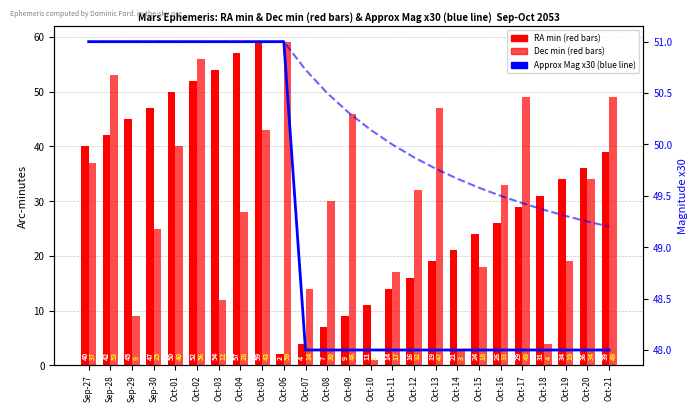

Reading left to right, list all the values displayed in this chart.

RA min: Sep-27=40.0	Sep-28=42.0	Sep-29=45.0	Sep-30=47.0	Oct-01=50.0	Oct-02=52.0	Oct-03=54.0	Oct-04=57.0	Oct-05=59.0	Oct-06=2.0	Oct-07=4.0	Oct-08=7.0	Oct-09=9.0	Oct-10=11.0	Oct-11=14.0	Oct-12=16.0	Oct-13=19.0	Oct-14=21.0	Oct-15=24.0	Oct-16=26.0	Oct-17=29.0	Oct-18=31.0	Oct-19=34.0	Oct-20=36.0	Oct-21=39.0
Dec min: Sep-27=37.0	Sep-28=53.0	Sep-29=9.0	Sep-30=25.0	Oct-01=40.0	Oct-02=56.0	Oct-03=12.0	Oct-04=28.0	Oct-05=43.0	Oct-06=59.0	Oct-07=14.0	Oct-08=30.0	Oct-09=46.0	Oct-10=1.0	Oct-11=17.0	Oct-12=32.0	Oct-13=47.0	Oct-14=3.0	Oct-15=18.0	Oct-16=33.0	Oct-17=49.0	Oct-18=4.0	Oct-19=19.0	Oct-20=34.0	Oct-21=49.0
Approx Mag x30: Sep-27=51.0	Sep-28=51.0	Sep-29=51.0	Sep-30=51.0	Oct-01=51.0	Oct-02=51.0	Oct-03=51.0	Oct-04=51.0	Oct-05=51.0	Oct-06=51.0	Oct-07=48.0	Oct-08=48.0	Oct-09=48.0	Oct-10=48.0	Oct-11=48.0	Oct-12=48.0	Oct-13=48.0	Oct-14=48.0	Oct-15=48.0	Oct-16=48.0	Oct-17=48.0	Oct-18=48.0	Oct-19=48.0	Oct-20=48.0	Oct-21=48.0
Running Avg Mag x30: Sep-27=51.0	Sep-28=51.0	Sep-29=51.0	Sep-30=51.0	Oct-01=51.0	Oct-02=51.0	Oct-03=51.0	Oct-04=51.0	Oct-05=51.0	Oct-06=51.0	Oct-07=50.7	Oct-08=50.5	Oct-09=50.3	Oct-10=50.1	Oct-11=50.0	Oct-12=49.9	Oct-13=49.8	Oct-14=49.7	Oct-15=49.6	Oct-16=49.5	Oct-17=49.4	Oct-18=49.4	Oct-19=49.3	Oct-20=49.2	Oct-21=49.2